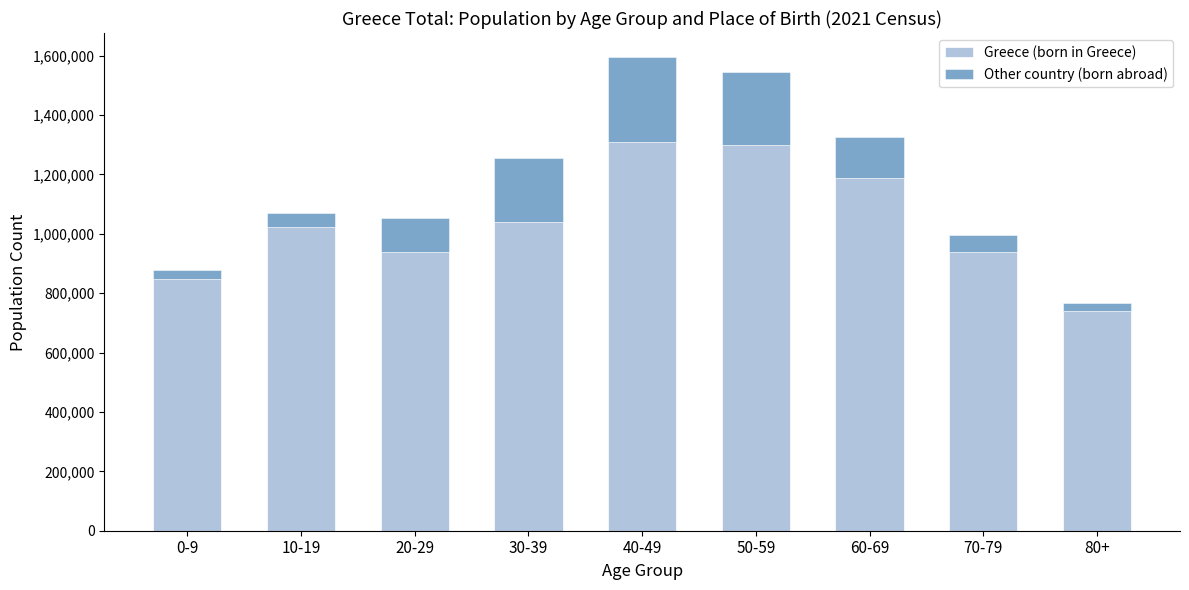

What is the total value across all series at 50-59?

1543340